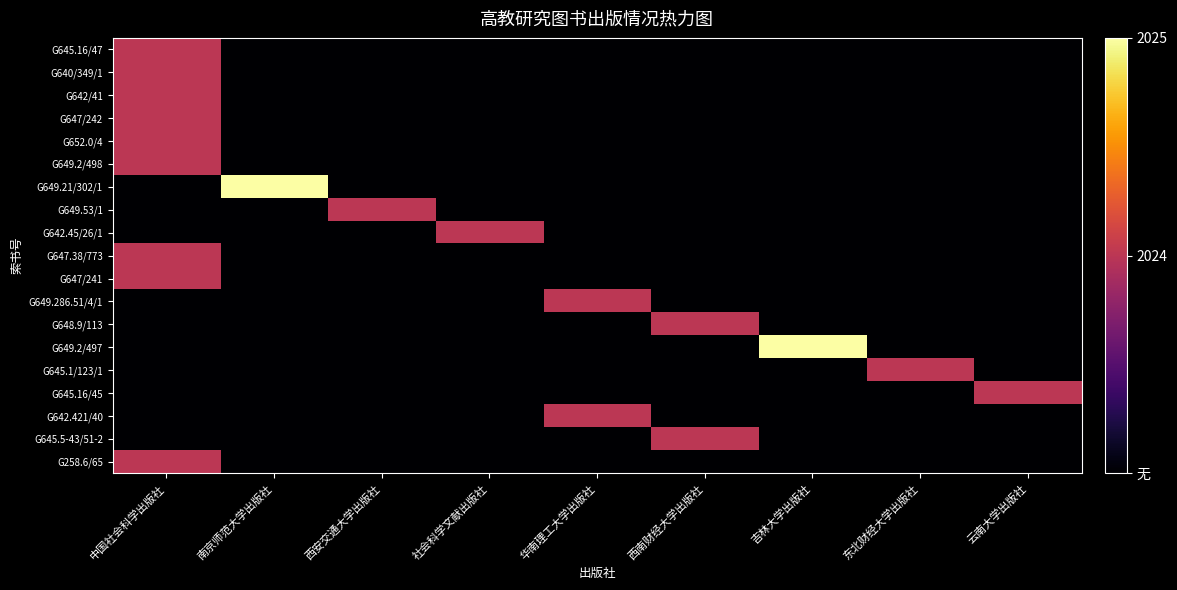

What is the total value across all series at 中国社会科学出版社?

9